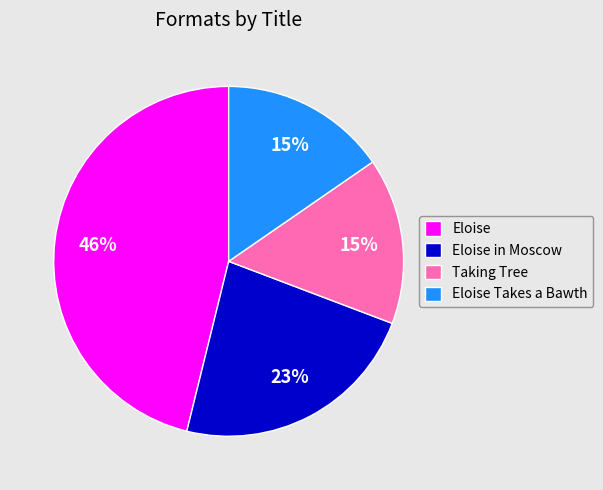

True or false: Eloise in Moscow accounts for 12% of the total.

False